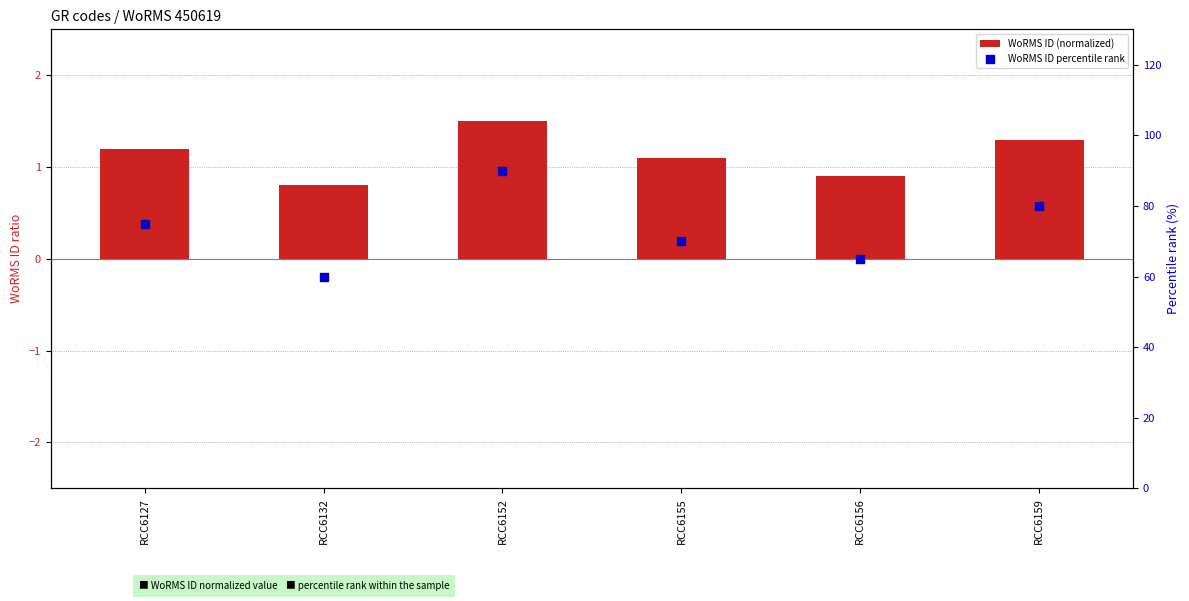

At how many categories does at least one series exceed 59?

6